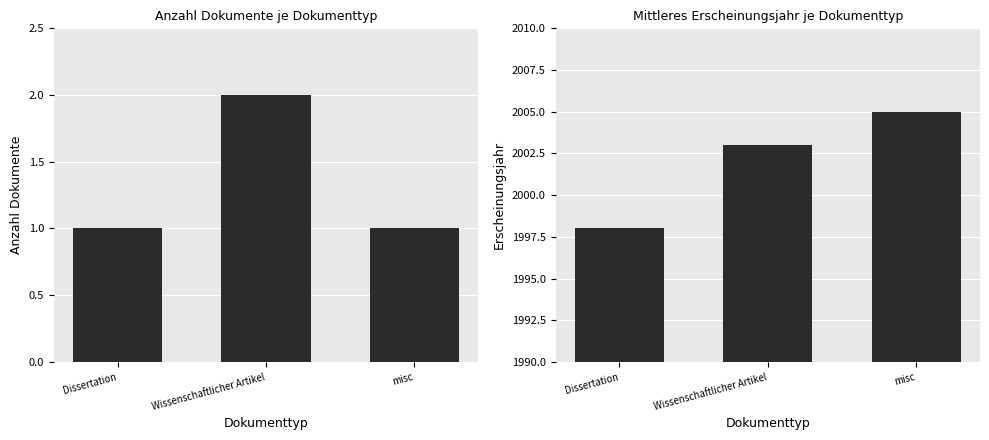

Is it true that Anzahl Dokumente equals 0 at misc?

False